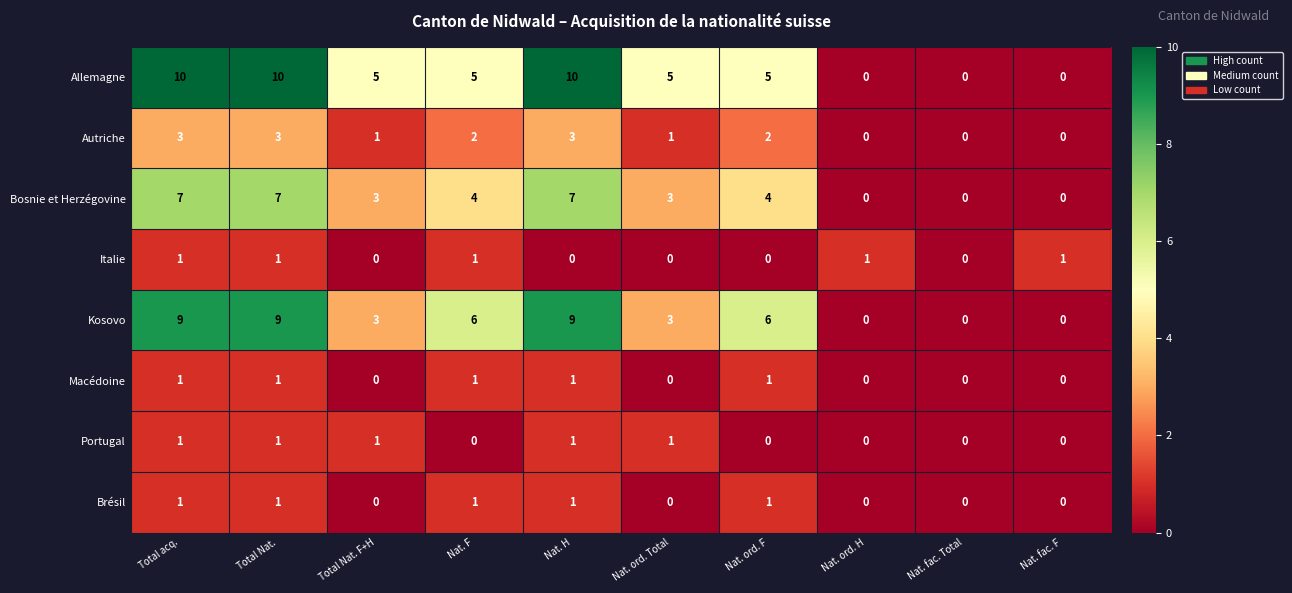

Is the value of Italie at Nat. fac. F greater than the value of Autriche at Nat. ord. F?

No